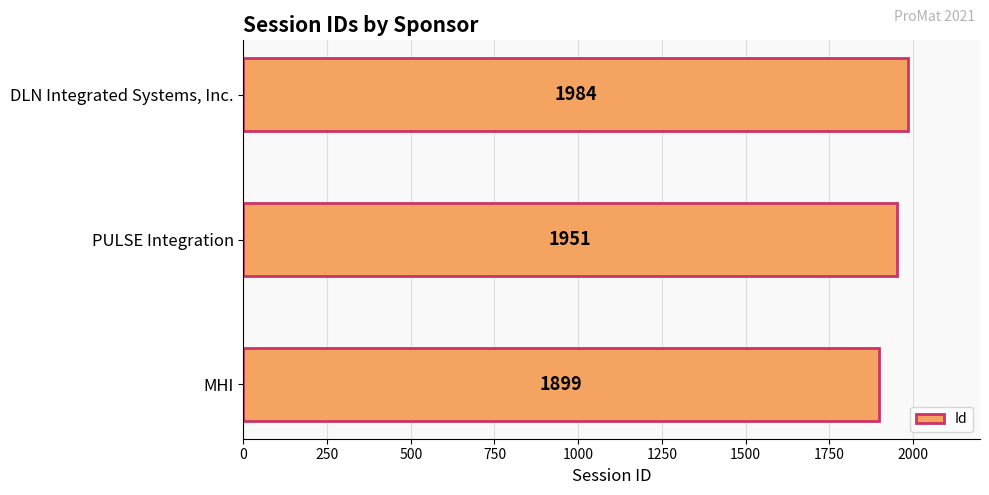

How many bars are there in total?

3